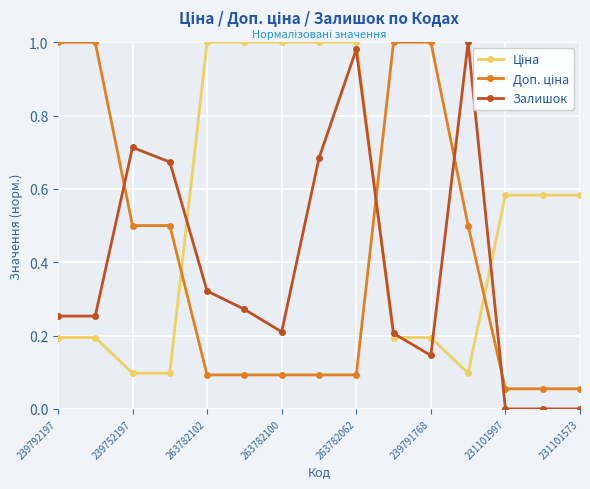

What is the average value of the Залишок series?

0.4